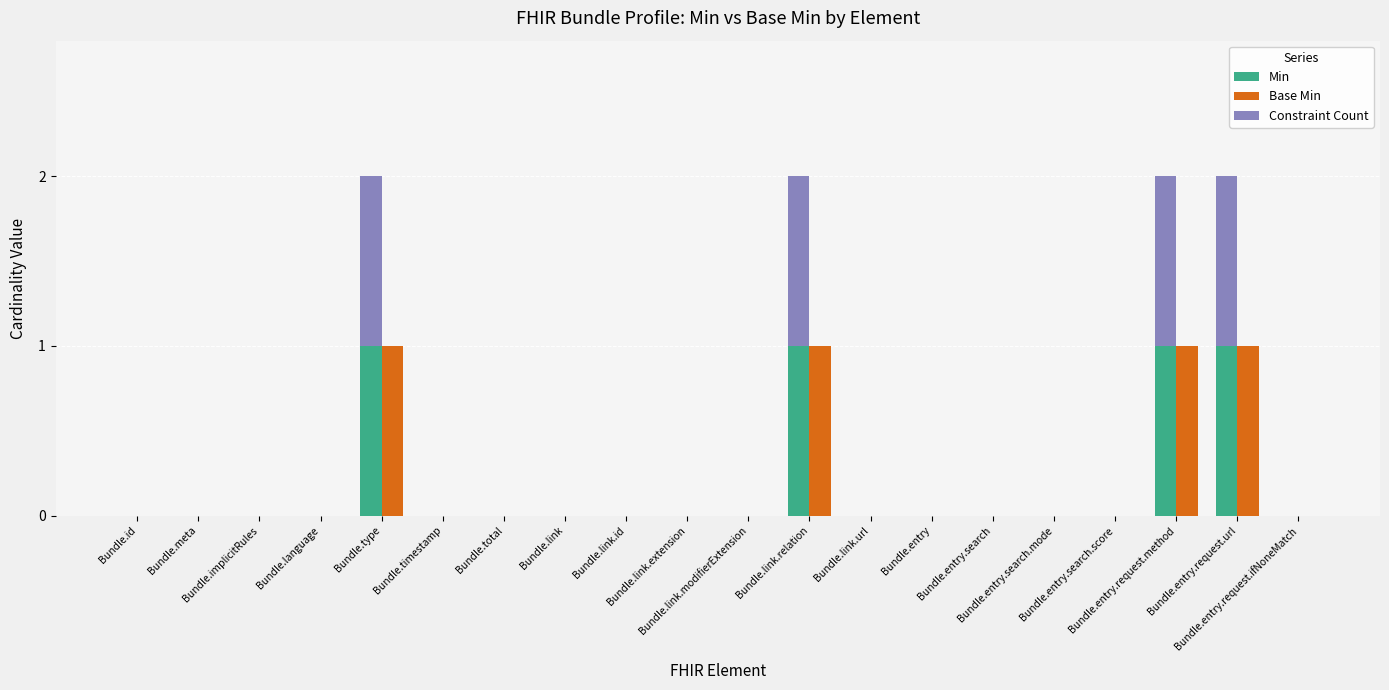

True or false: Constraint Count has a value of 0 at Bundle.implicitRules.

False